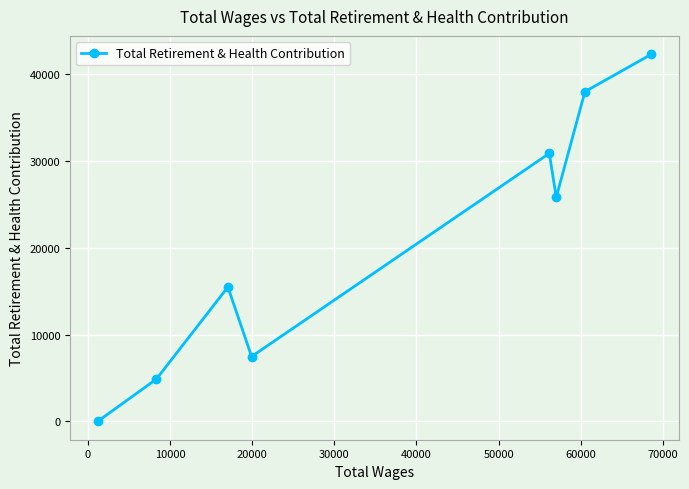

What is the difference between the maximum and second lowest values?

37437